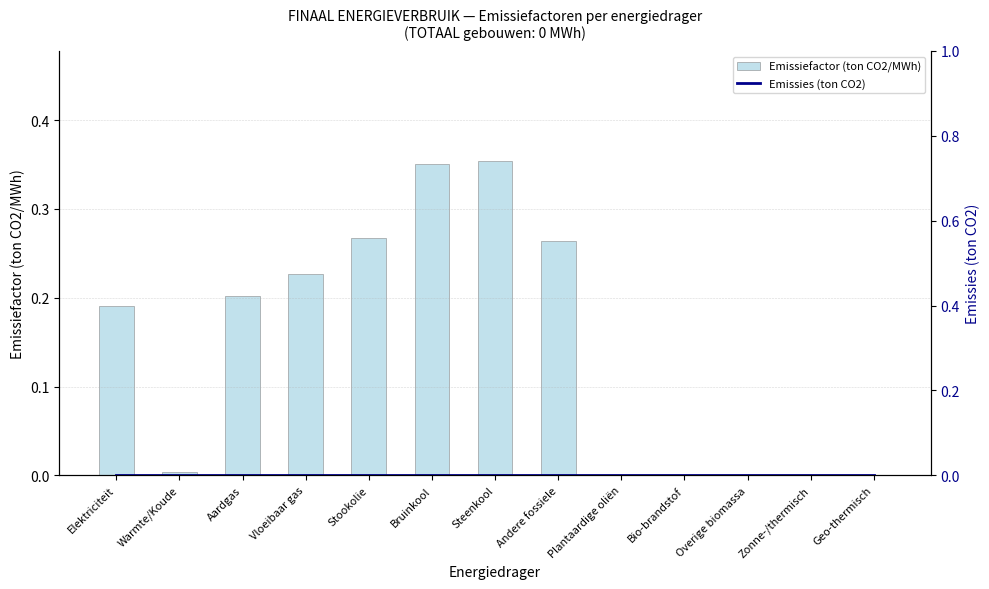

What are all the series names shown in the legend?

Emissiefactor (ton CO2/MWh), Emissies (ton CO2)